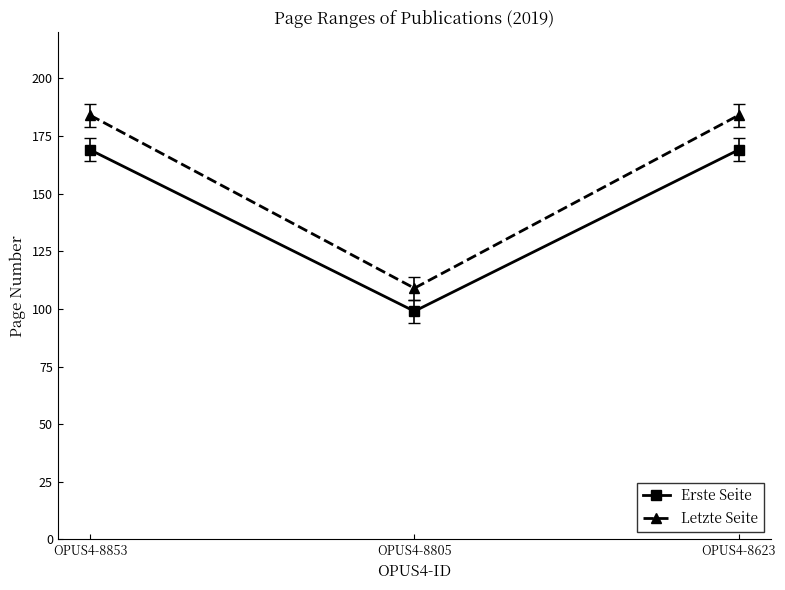

Which series has the widest spread of values?

Letzte Seite